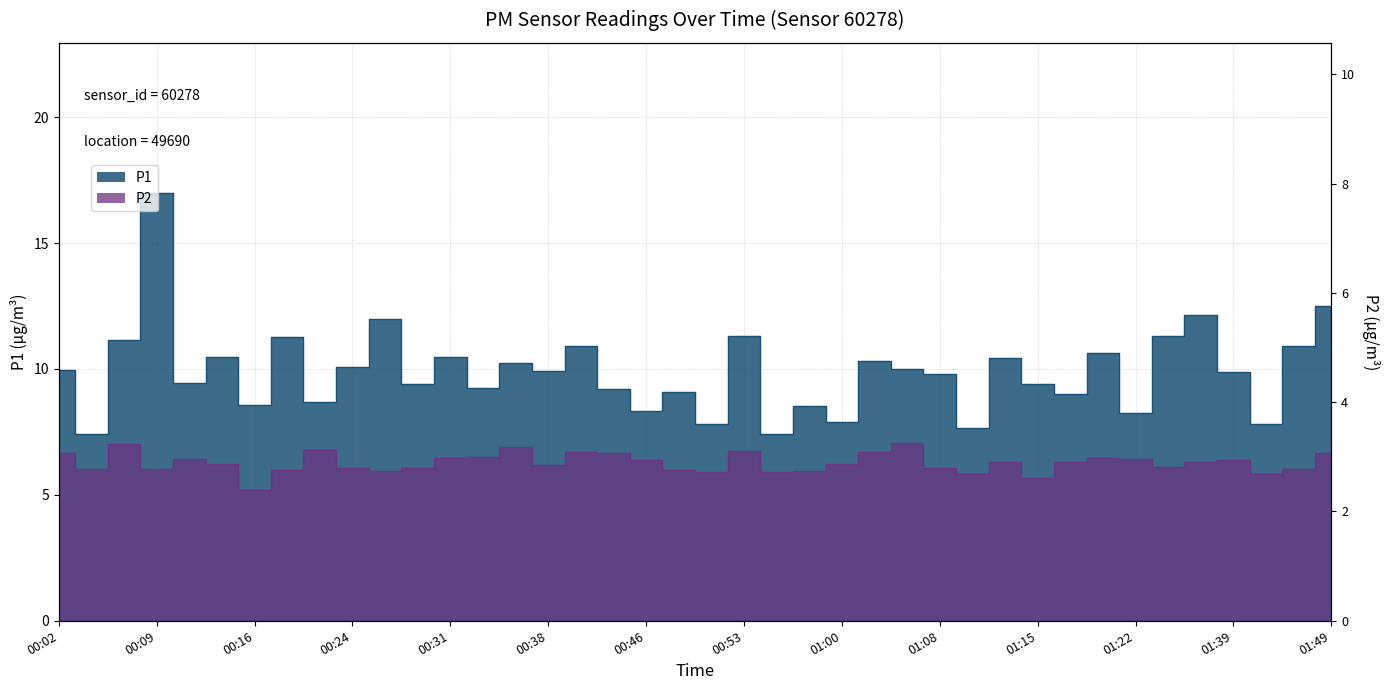

True or false: P2 and P1 cross at least once.

False